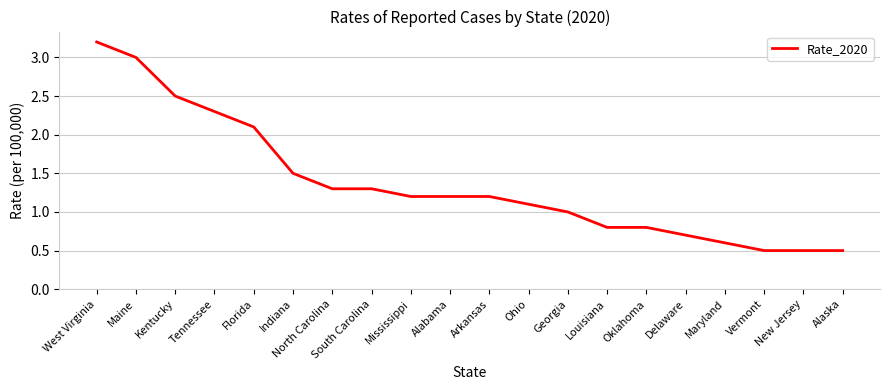

What is the change in value from Oklahoma to Alaska?

-0.3